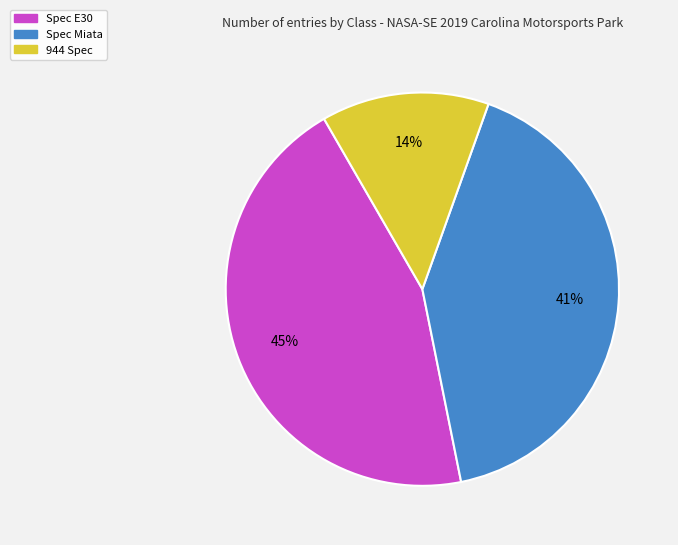

What percentage is the Spec E30 slice, to the nearest percent?

45%